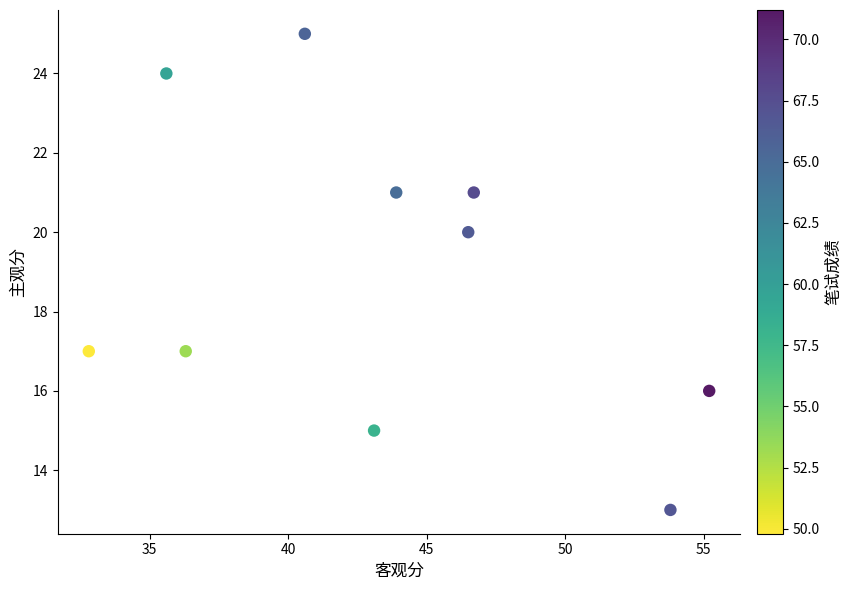

What Y value in the scatter plot is closest to 19?

20